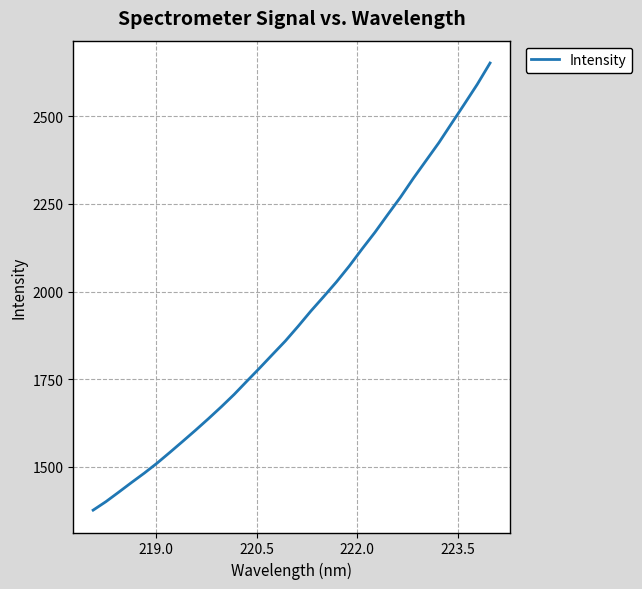

What is the difference between the maximum and minimum values?

1276.6